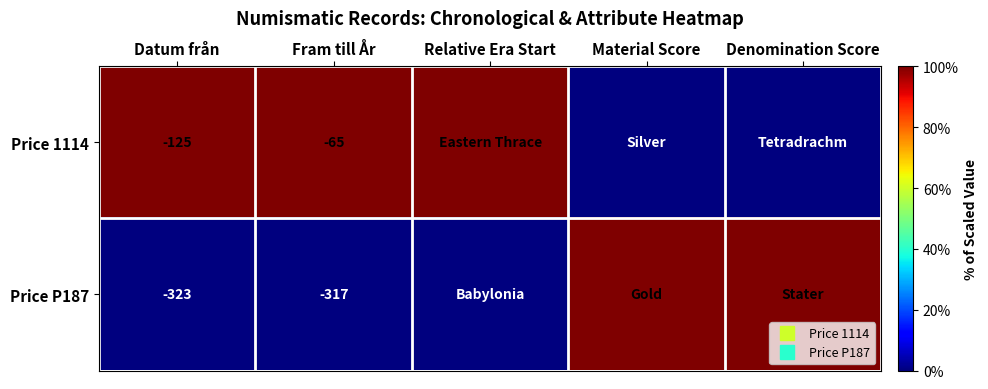

At which label is Price P187 closest to 0?

Datum från